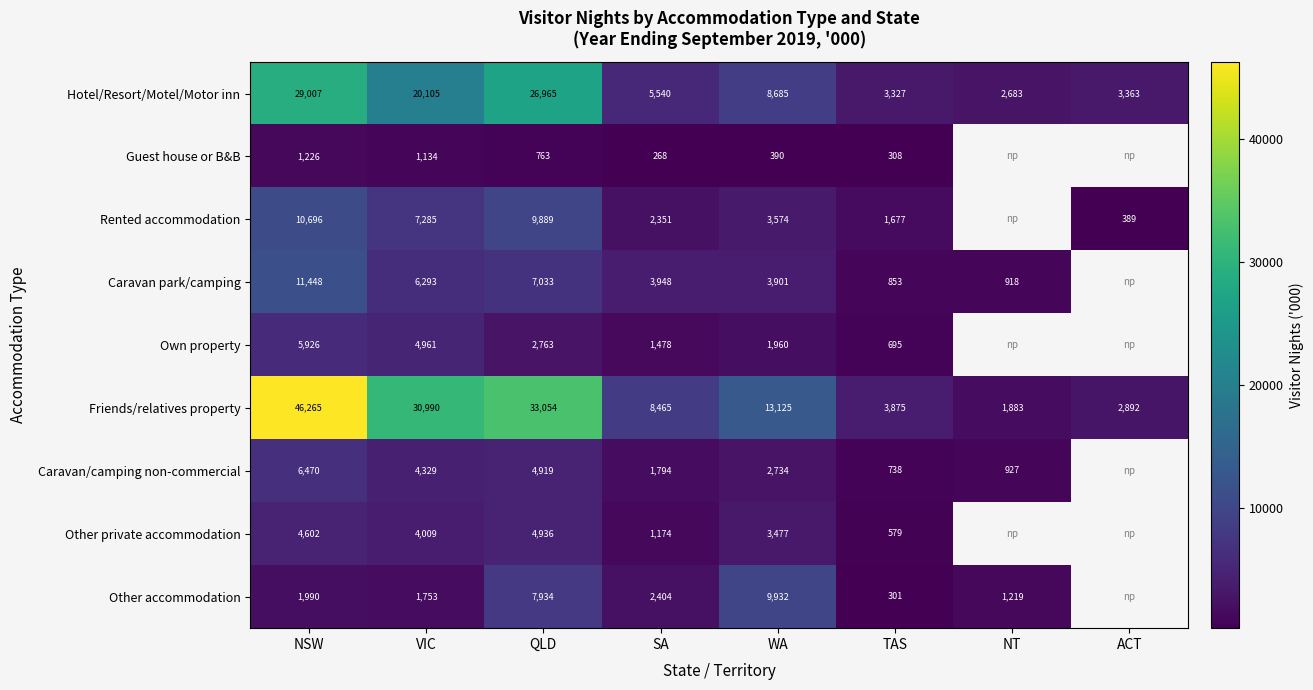

How many values in the Other accommodation series exceed 2403?

3